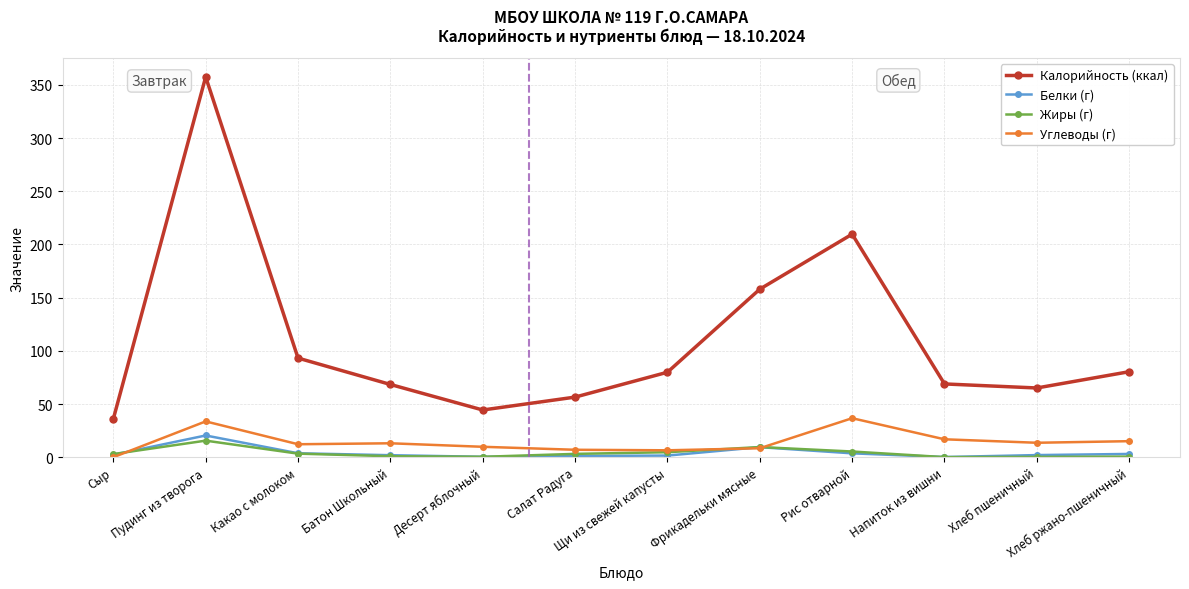

Where do Углеводы (г) and Белки (г) first cross each other?

Сыр and Пудинг из творога